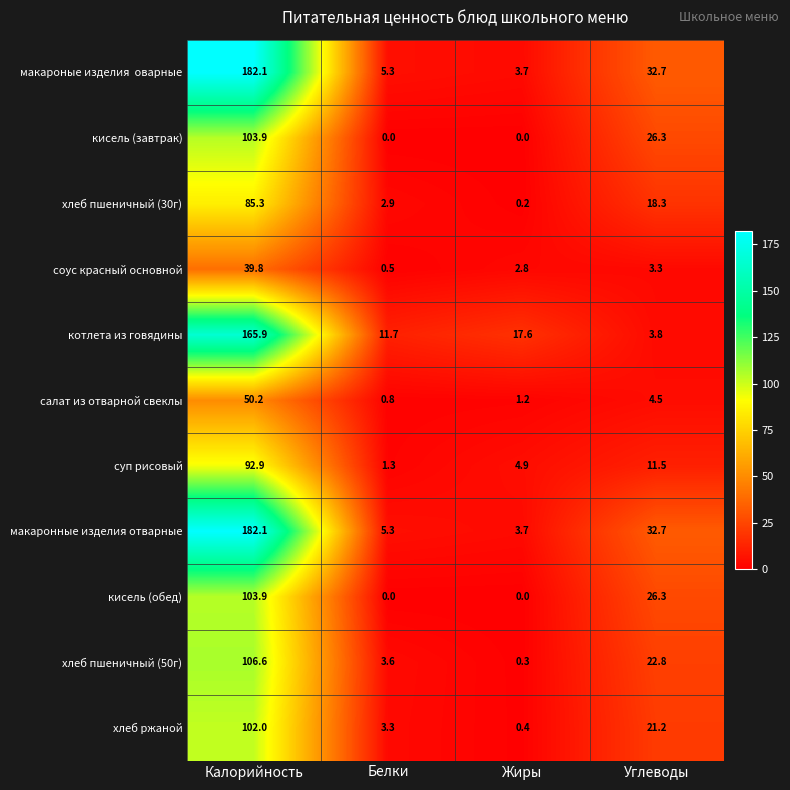

Rank the categories by хлеб пшеничный (30г) value from highest to lowest.

Калорийность, Углеводы, Белки, Жиры